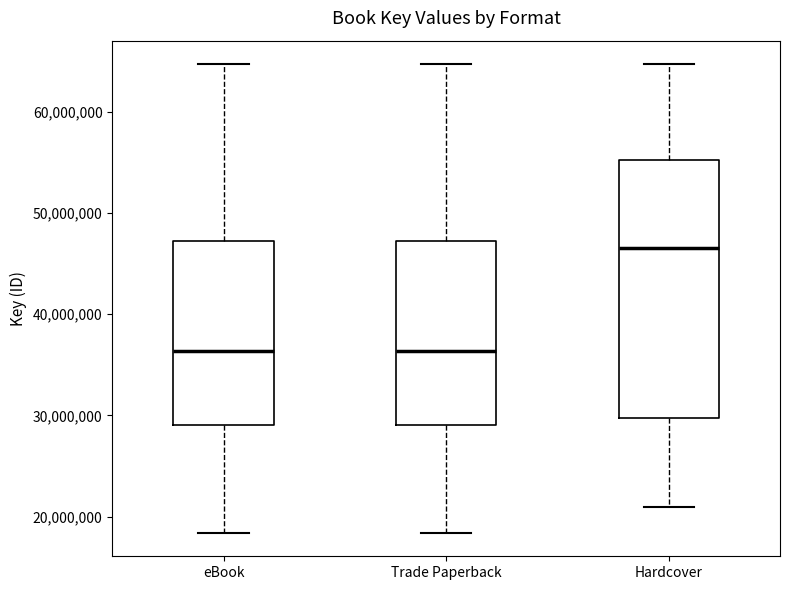

Which box is the tallest, from its lower edge to its upper edge?

Hardcover